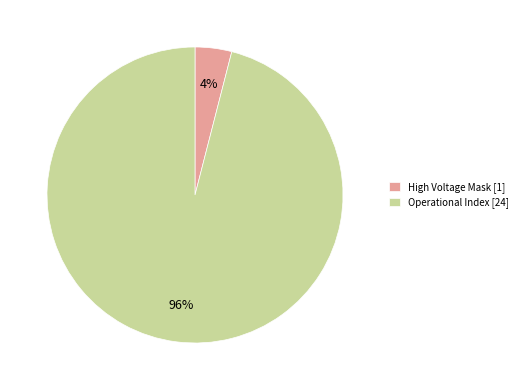

To the nearest percent, what is the average slice percentage?

50%